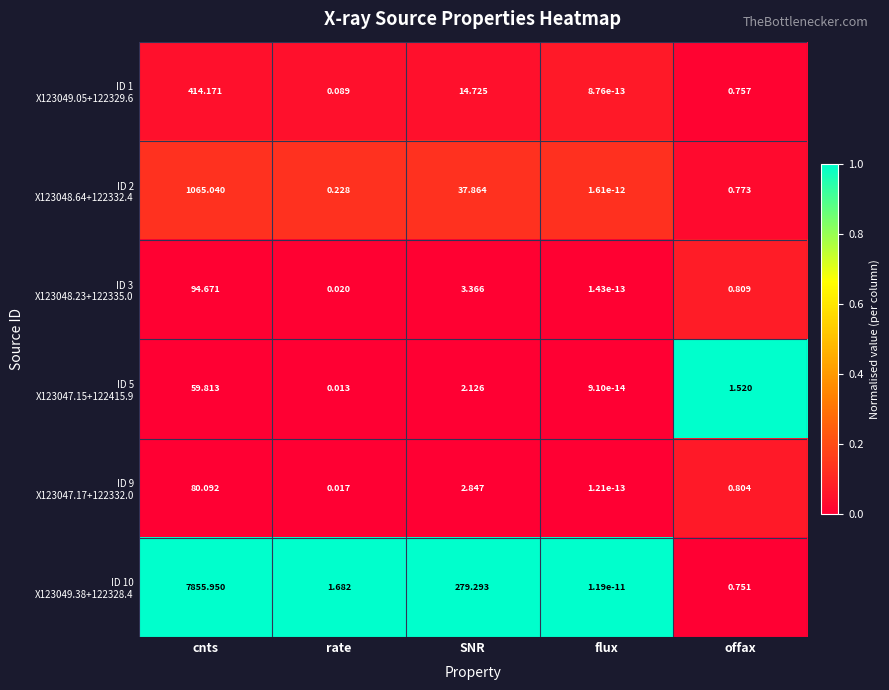

At which category is the sum across all series the highest?

cnts